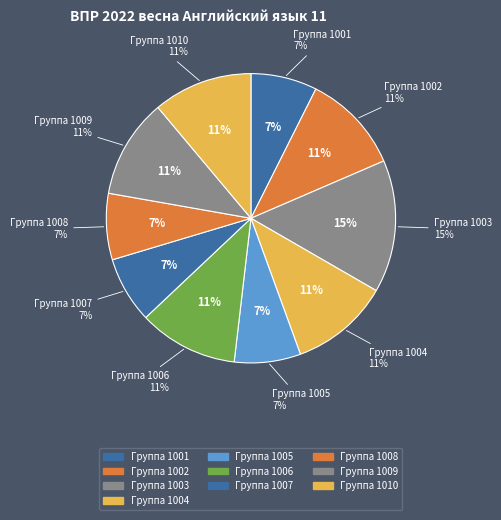

How many segments does this pie chart have?

10